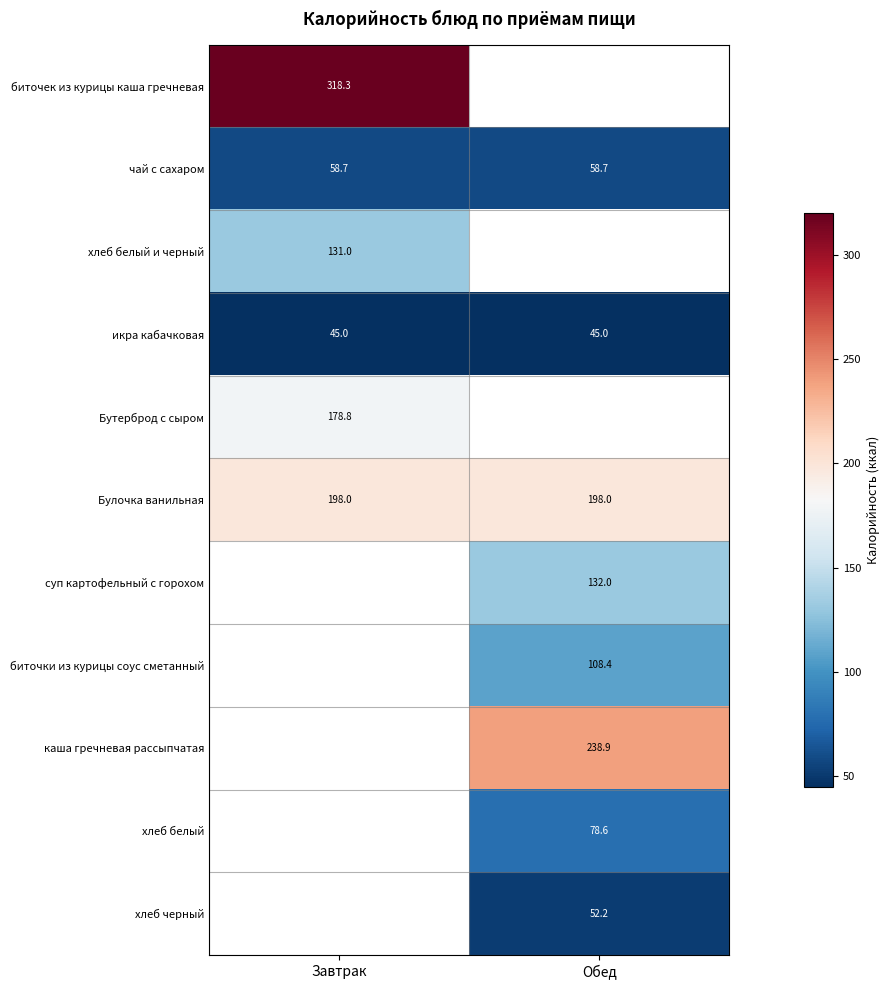

The value of Бутерброд с сыром at Завтрак is 178.8. True or false?

True